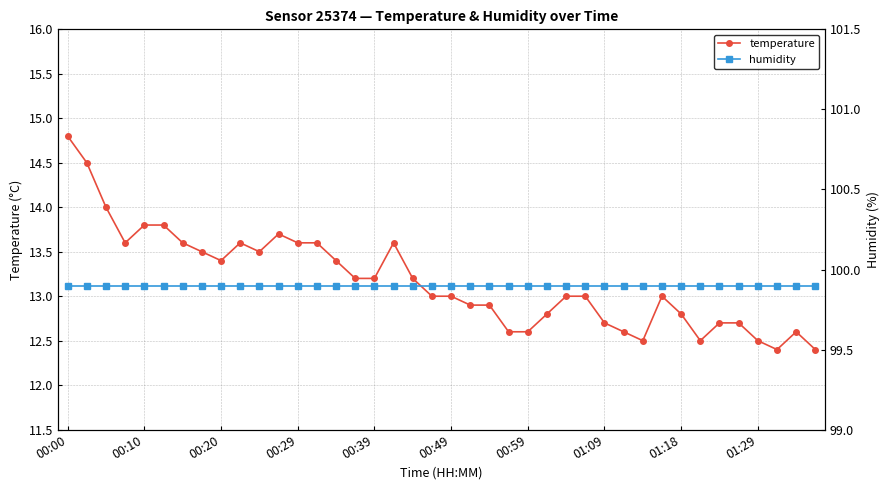

True or false: temperature has more than 0 points higher than both neighbors.

True